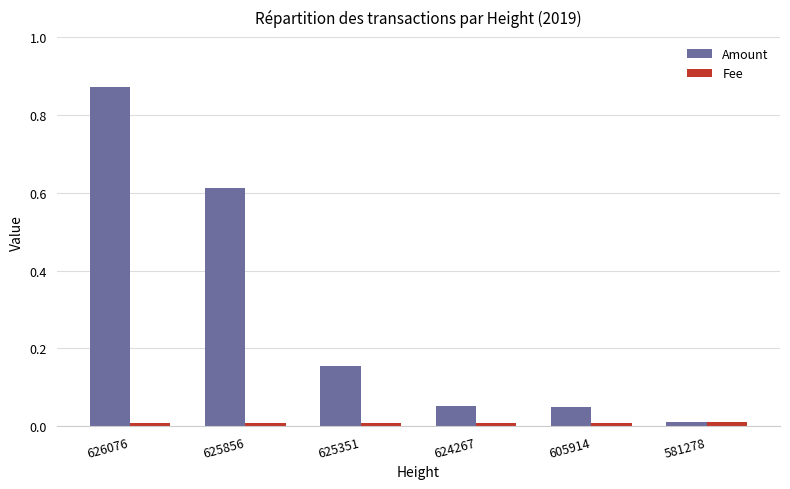

Rank the series at 625856 from highest to lowest value.

Amount, Fee